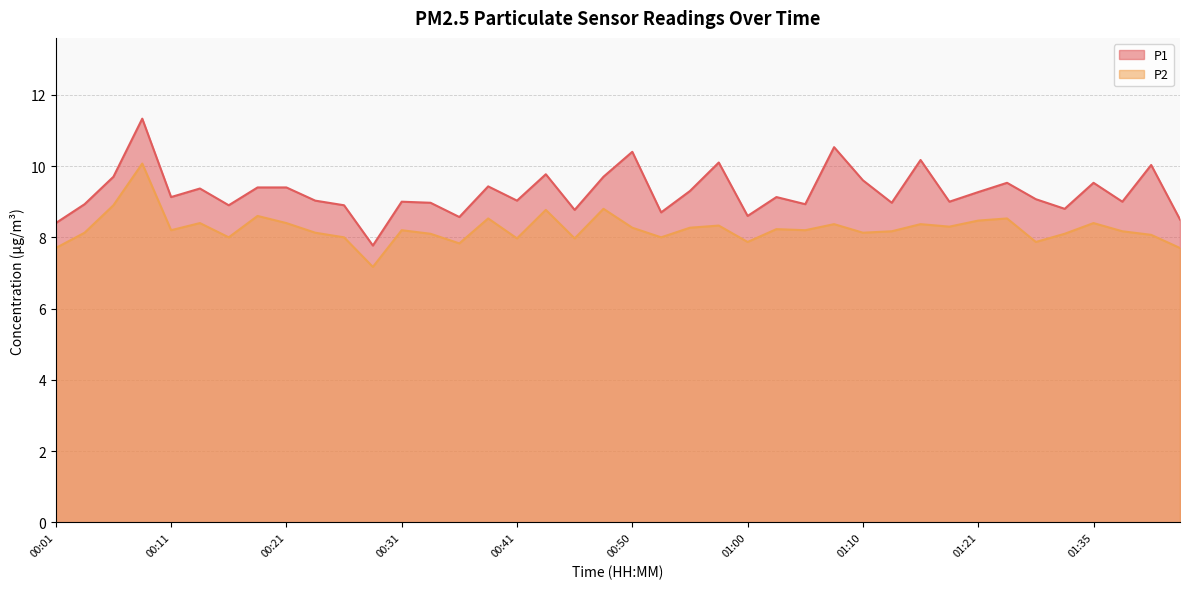

Rank the categories by P2 value from highest to lowest.

00:08, 00:06, 00:48, 00:43, 00:18, 00:38, 01:28, 01:21, 00:13, 00:21, 01:35, 01:08, 01:16, 00:58, 01:18, 00:50, 00:55, 01:03, 00:11, 00:31, 01:05, 01:13, 01:38, 00:03, 00:23, 01:10, 00:33, 01:33, 01:43, 00:16, 00:26, 00:53, 00:41, 00:45, 01:00, 01:30, 00:36, 00:01, 01:45, 00:28